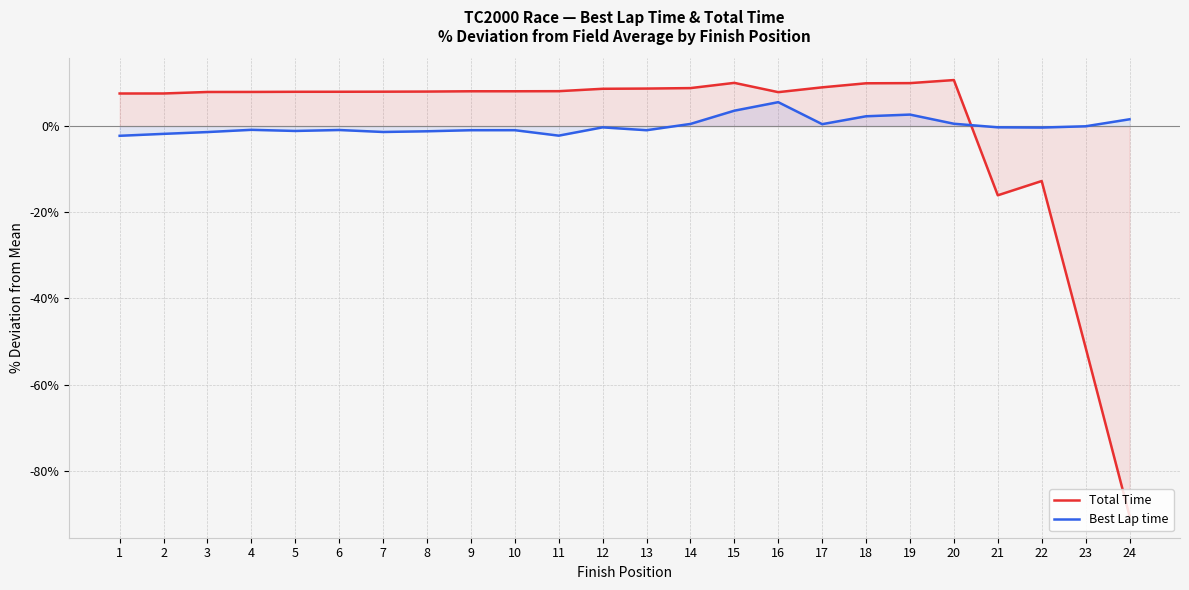

What is the sum of the Total Time values at 18 and 14?

18.7